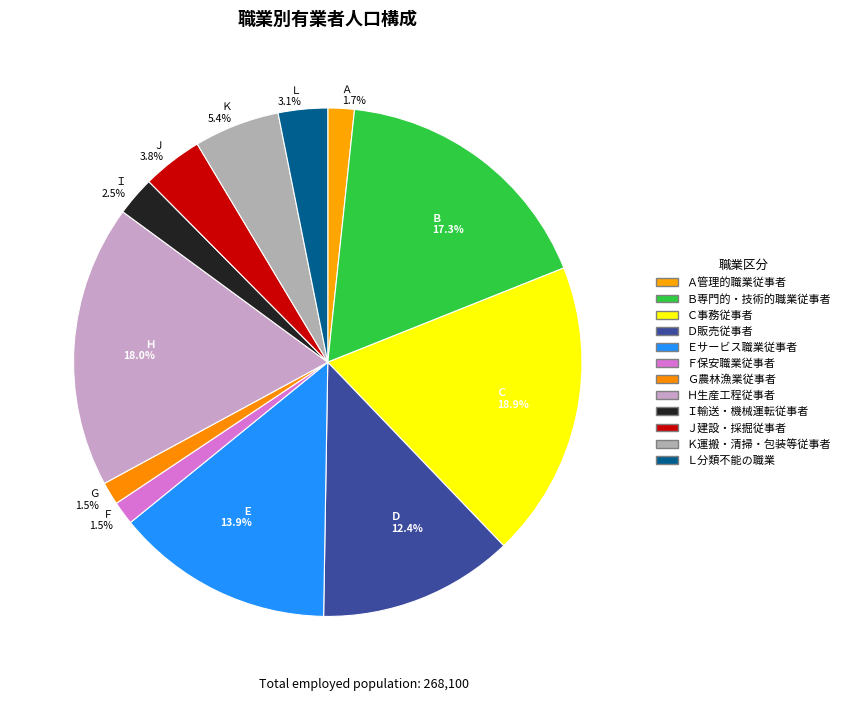

How many slices are in this pie chart?

12